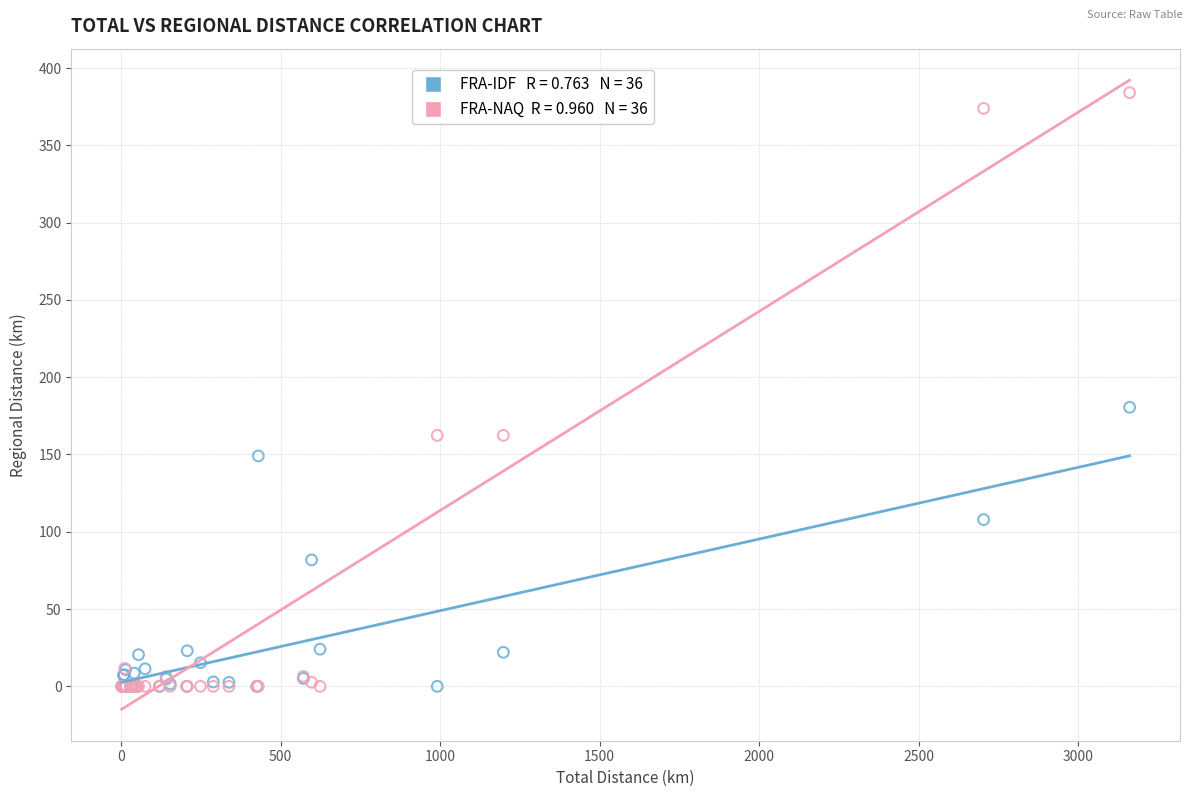

Across all series, what Y value is closest to 192?

180.5